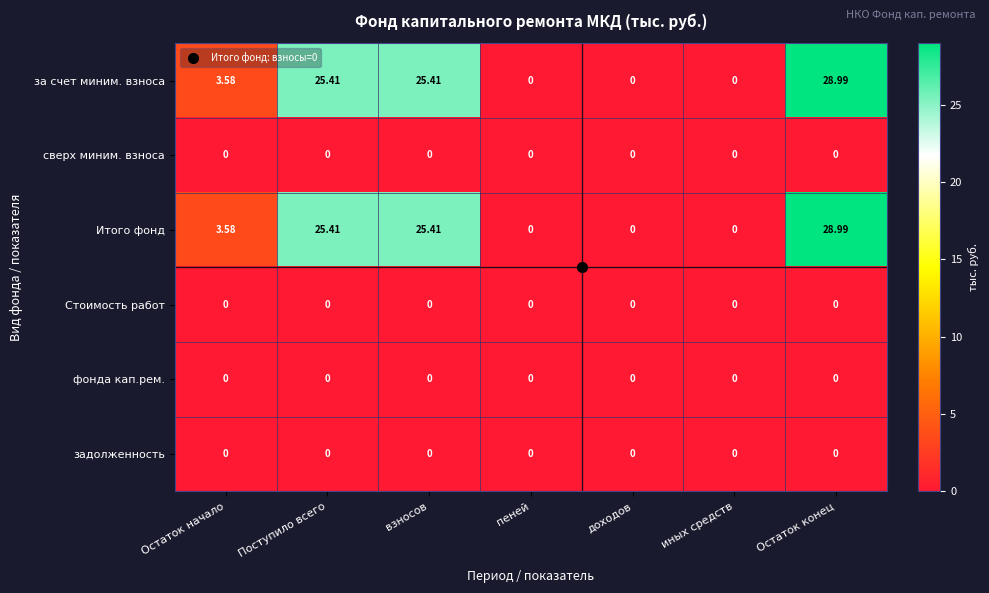

At which category is the sum across all series the highest?

Остаток конец